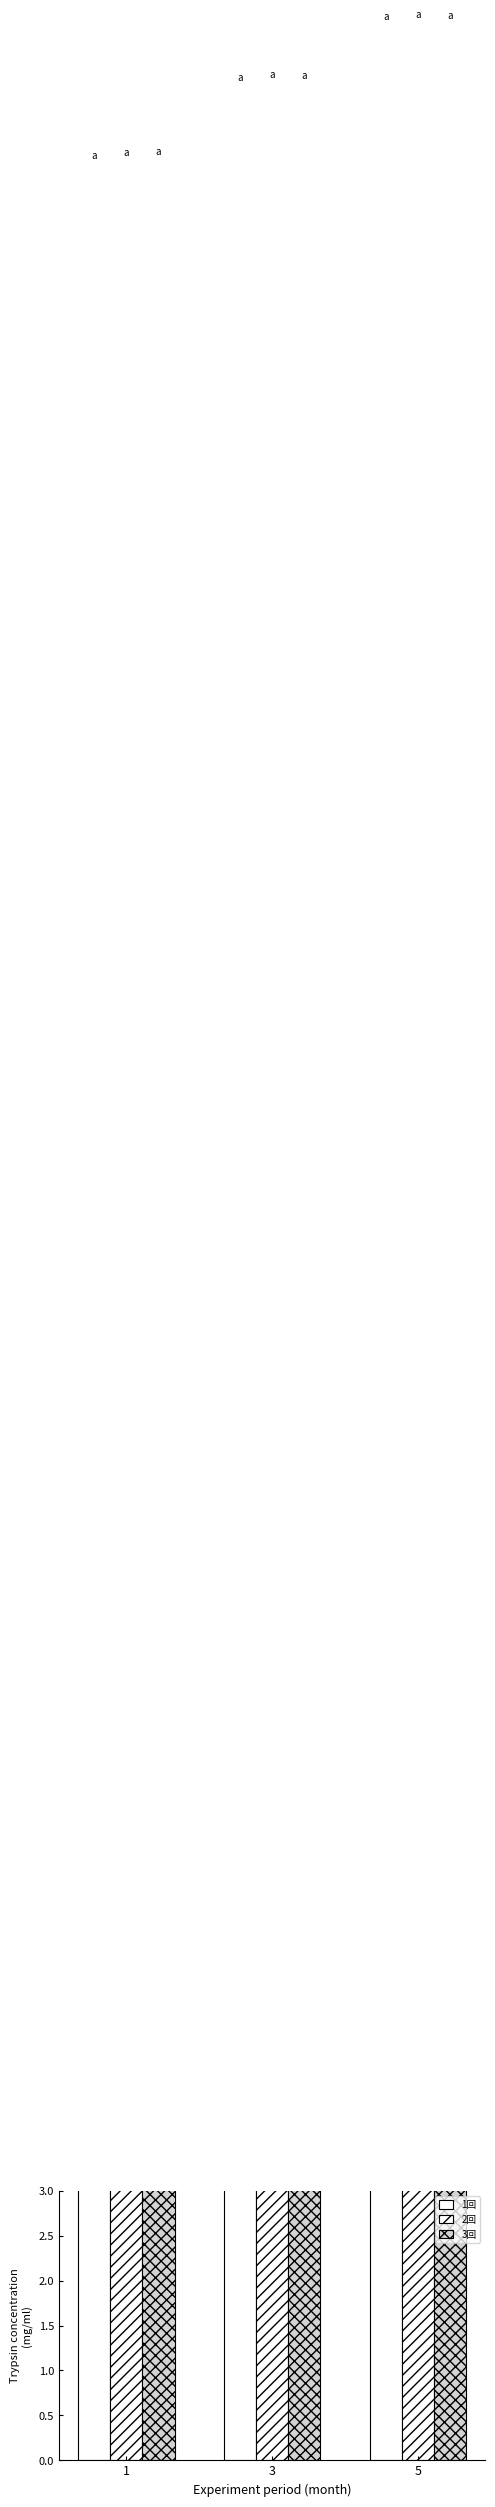

What value does the 3回 series have at 3?

26.2